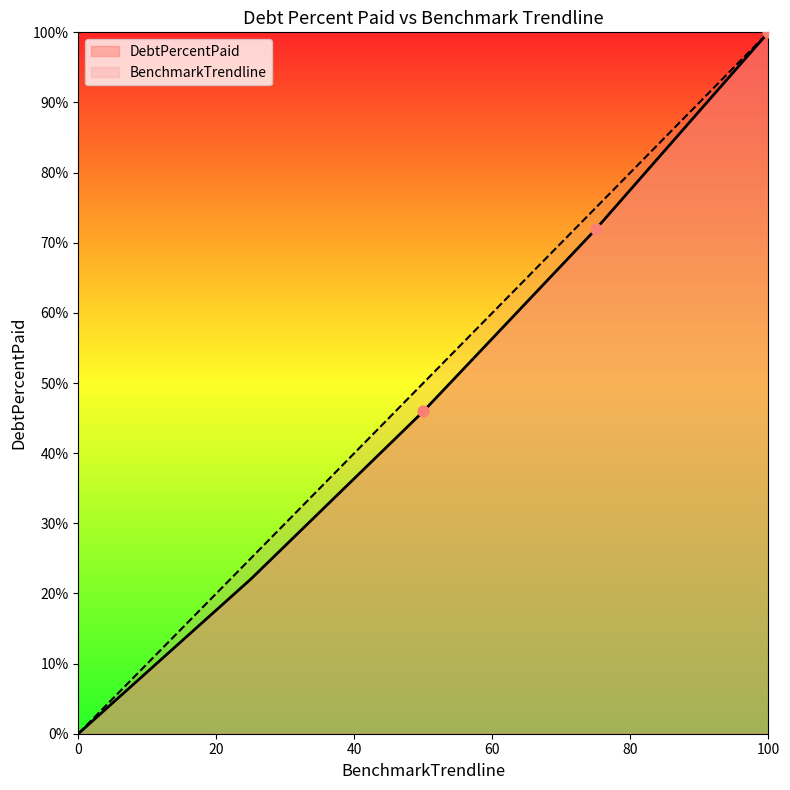

At which category is the sum across all series the highest?

100